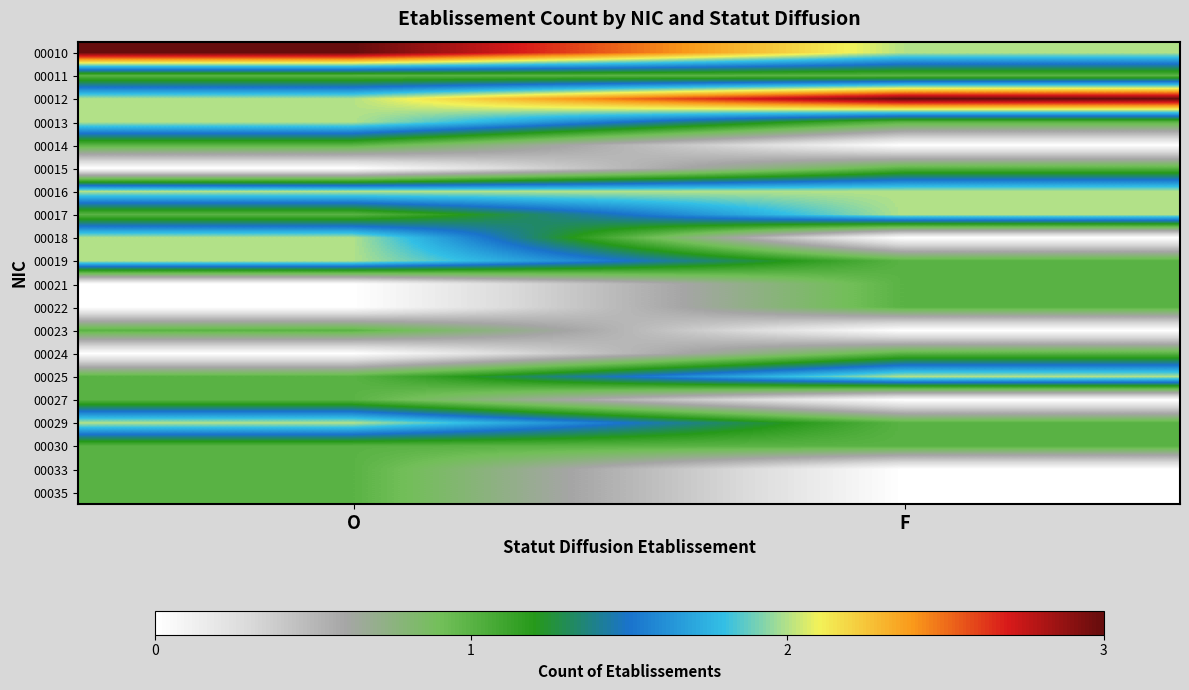

Reading left to right, what are all the values shown in this chart?

00010: O=3	F=2
00011: O=1	F=1
00012: O=2	F=3
00013: O=2	F=1
00014: O=1	F=0
00015: O=0	F=1
00016: O=2	F=2
00017: O=1	F=2
00018: O=2	F=0
00019: O=2	F=1
00021: O=0	F=1
00022: O=0	F=1
00023: O=1	F=0
00024: O=0	F=1
00025: O=1	F=2
00027: O=1	F=0
00029: O=2	F=1
00030: O=1	F=1
00033: O=1	F=0
00035: O=1	F=0